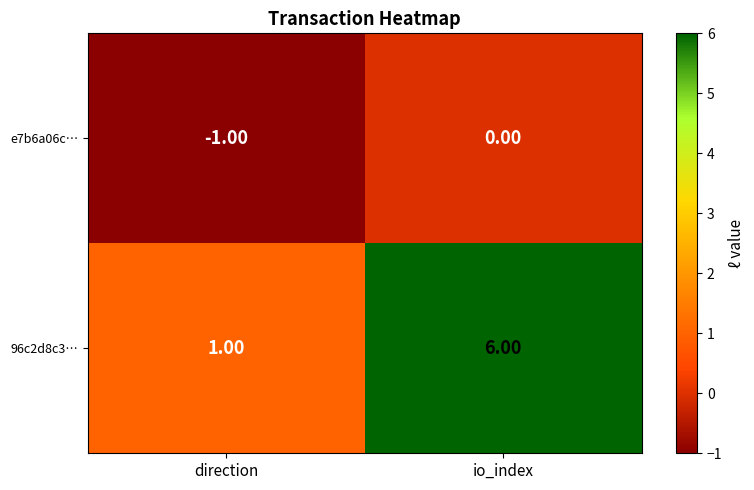

What is the average value of the 96c2d8c3… series?

4